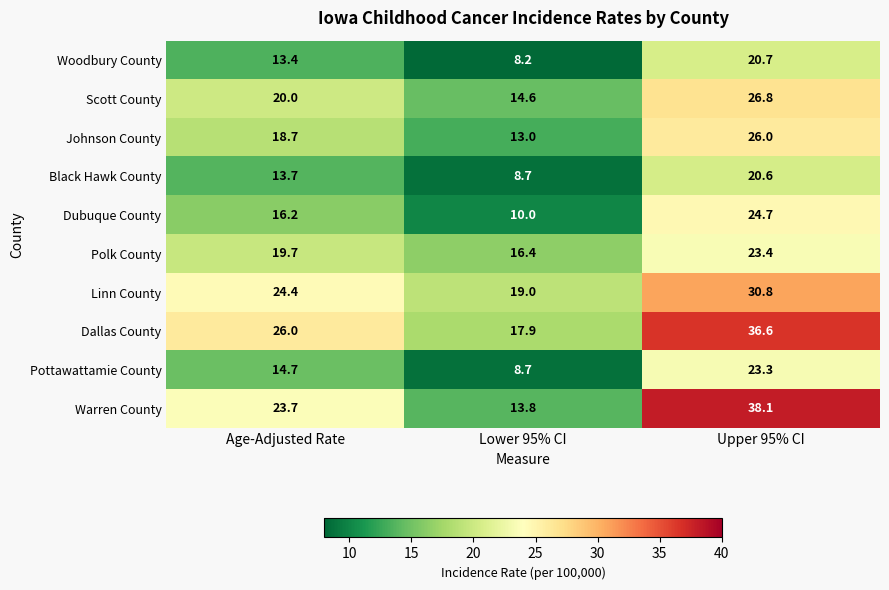

Reading left to right, what are all the values shown in this chart?

Woodbury County: Age-Adjusted Rate=13.4	Lower 95% CI=8.2	Upper 95% CI=20.7
Scott County: Age-Adjusted Rate=20.0	Lower 95% CI=14.6	Upper 95% CI=26.8
Johnson County: Age-Adjusted Rate=18.7	Lower 95% CI=13.0	Upper 95% CI=26.0
Black Hawk County: Age-Adjusted Rate=13.7	Lower 95% CI=8.7	Upper 95% CI=20.6
Dubuque County: Age-Adjusted Rate=16.2	Lower 95% CI=10.0	Upper 95% CI=24.7
Polk County: Age-Adjusted Rate=19.7	Lower 95% CI=16.4	Upper 95% CI=23.4
Linn County: Age-Adjusted Rate=24.4	Lower 95% CI=19.0	Upper 95% CI=30.8
Dallas County: Age-Adjusted Rate=26.0	Lower 95% CI=17.9	Upper 95% CI=36.6
Pottawattamie County: Age-Adjusted Rate=14.7	Lower 95% CI=8.7	Upper 95% CI=23.3
Warren County: Age-Adjusted Rate=23.7	Lower 95% CI=13.8	Upper 95% CI=38.1